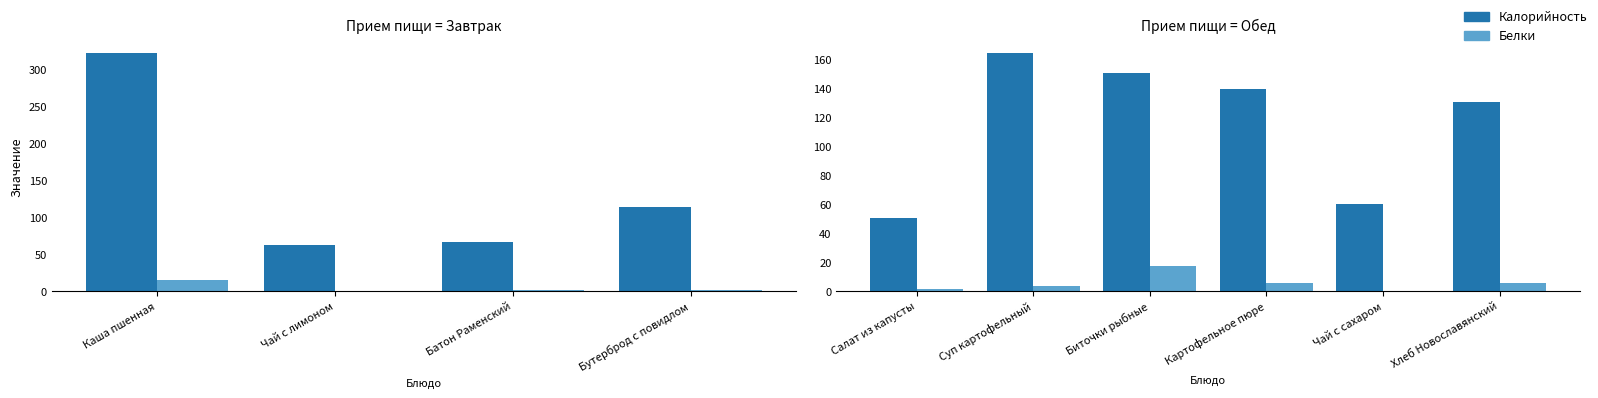

How many bars are there in each group?

2